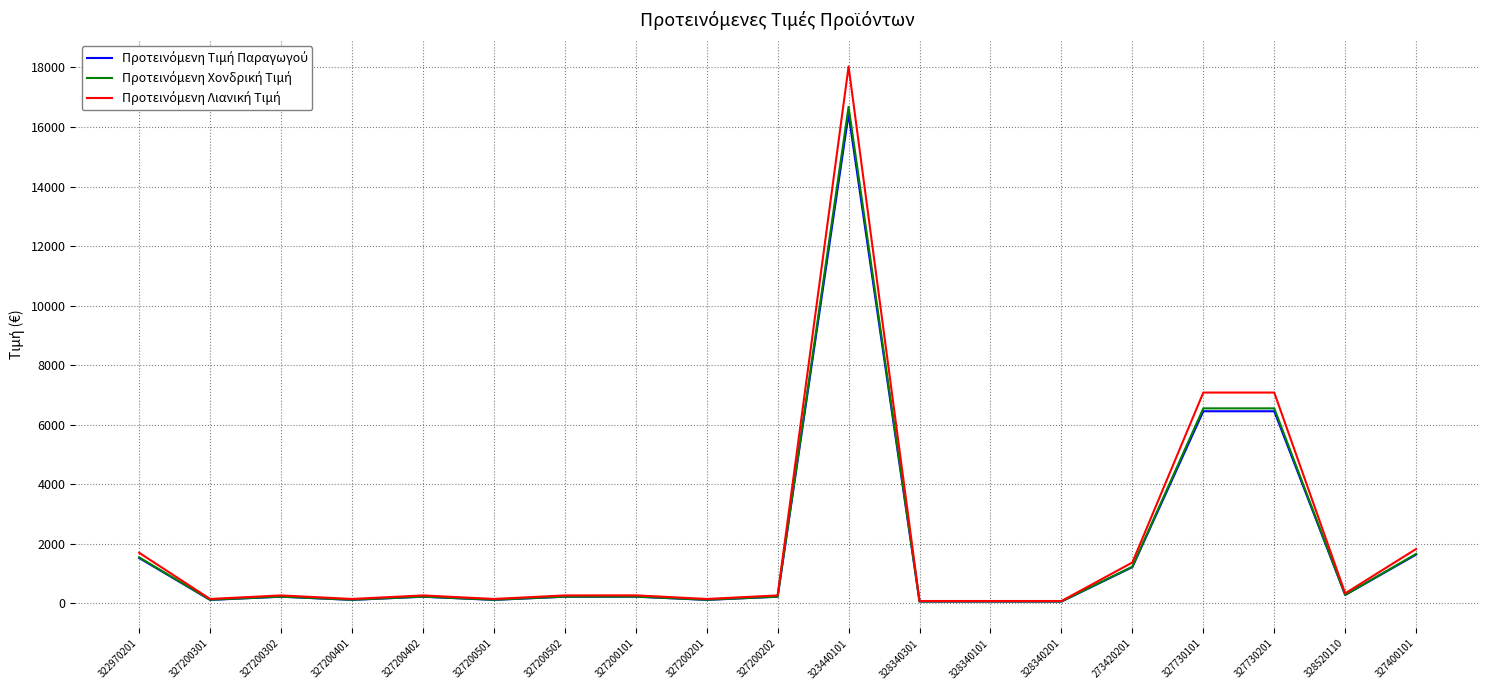

The Προτεινόμενη Τιμή Παραγωγού series shows 108.0 at 327200201. True or false?

True